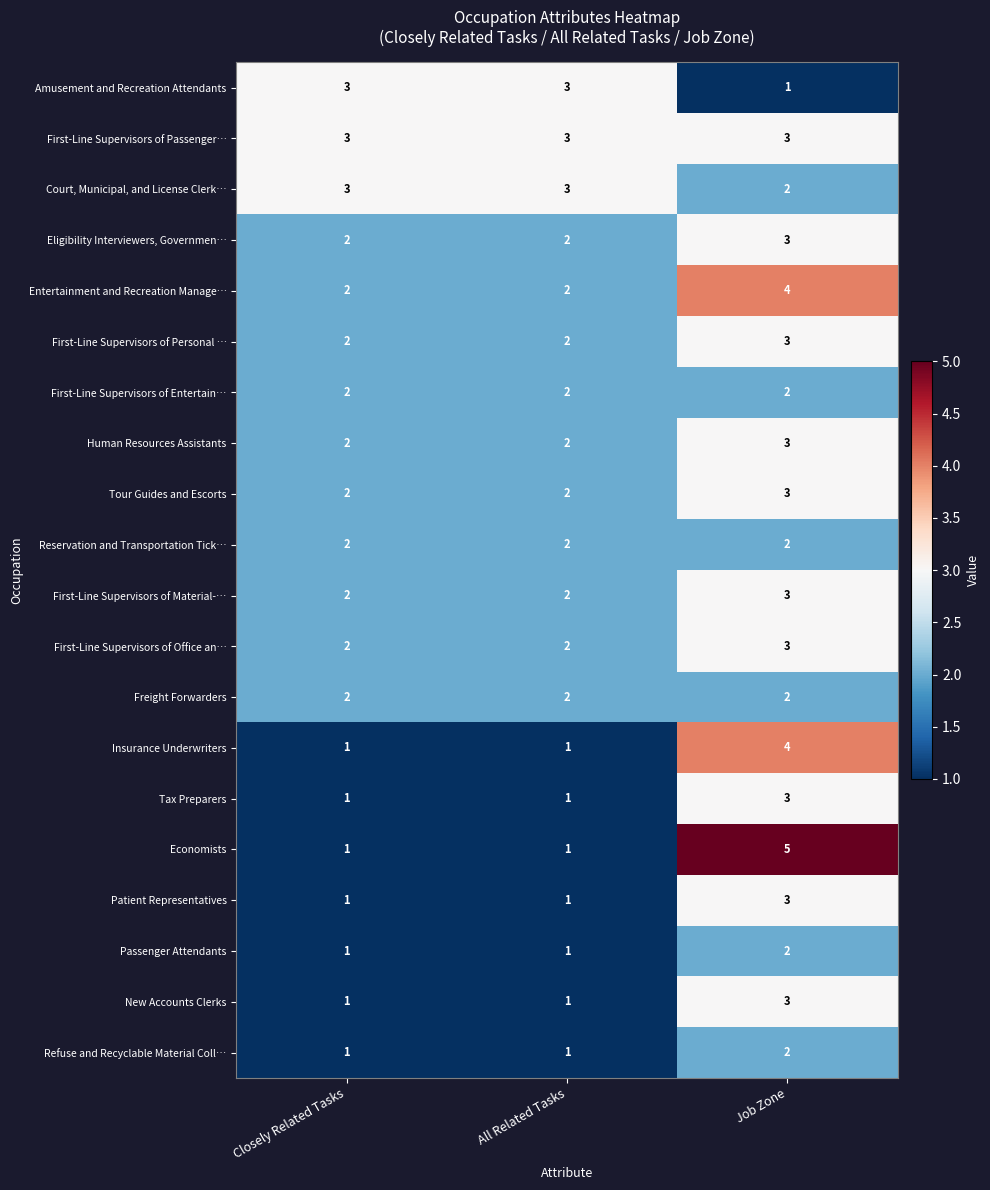

Is it true that Tour Guides and Escorts equals 2 at All Related Tasks?

True